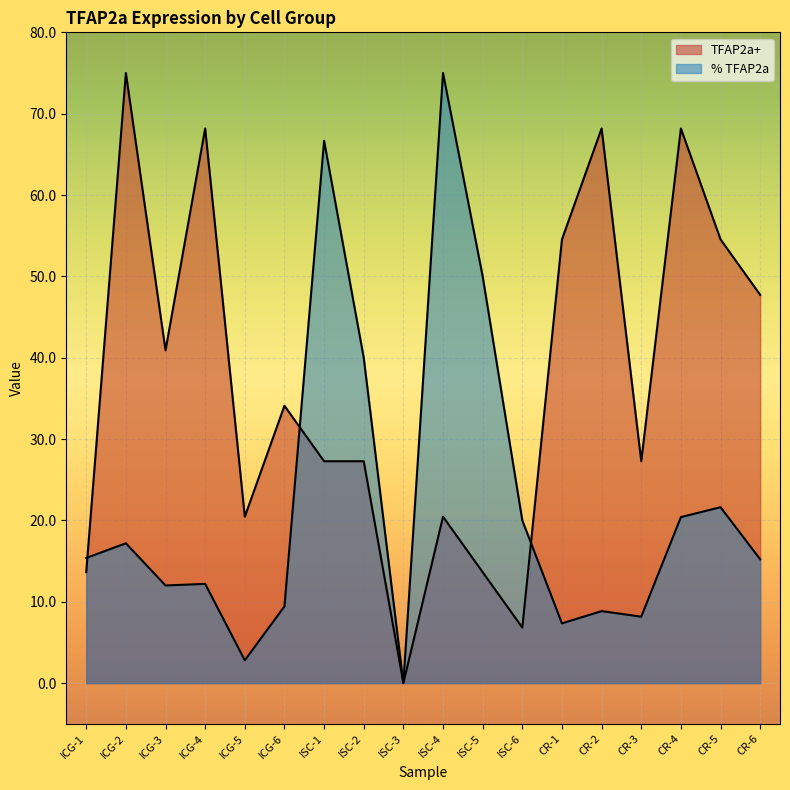

How many times do % TFAP2a and TFAP2a+ cross each other?

3